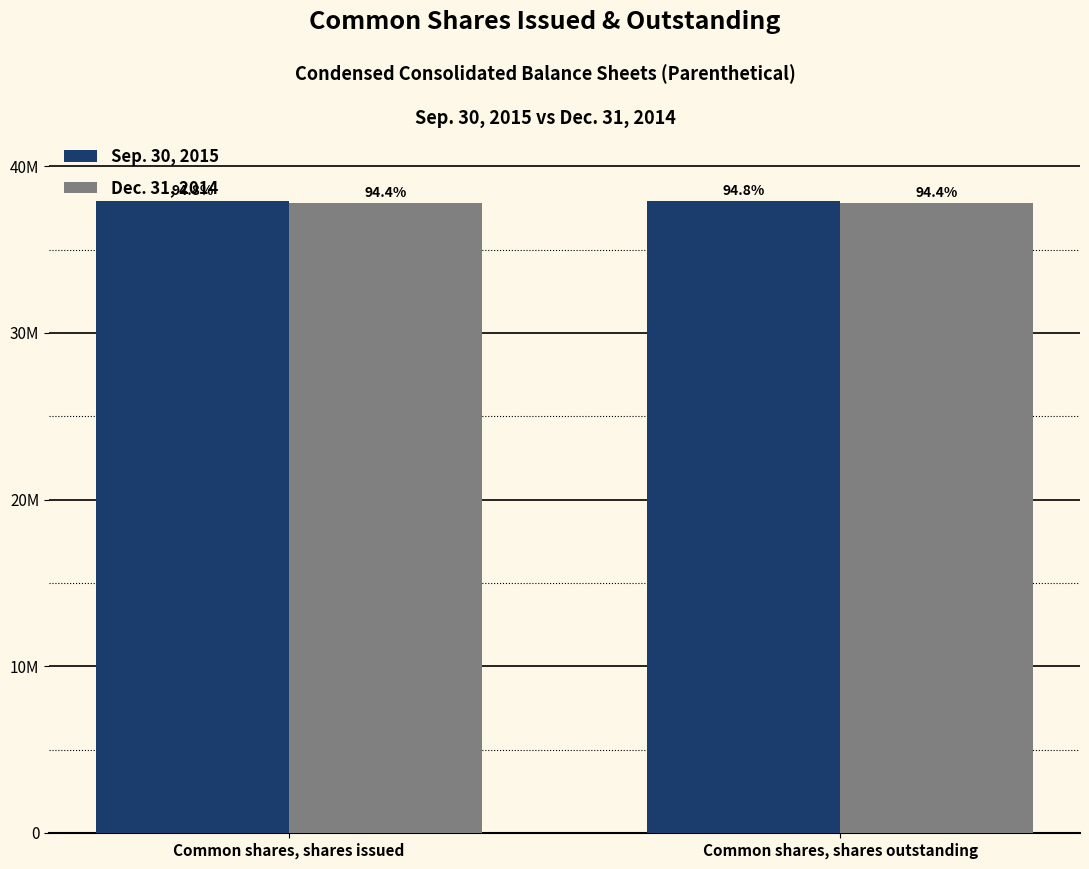

How many data points does each series have?

2